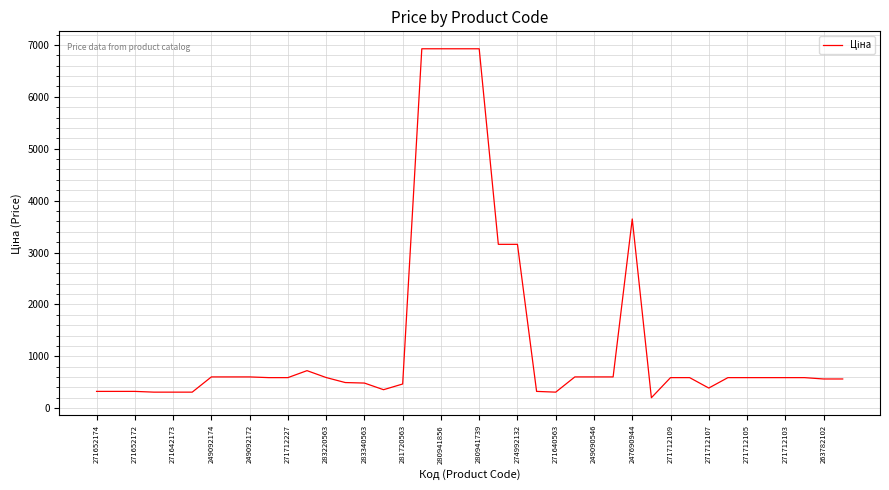

What is the minimum value shown in the chart?

202.7